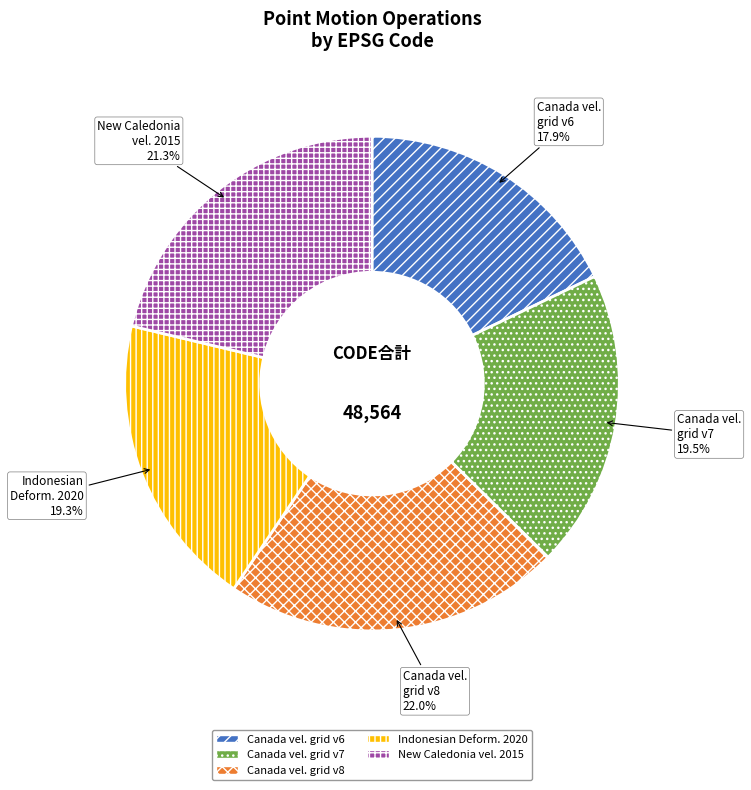

Between Indonesian Deform. 2020 and Canada vel. grid v6, which is larger?

Indonesian Deform. 2020